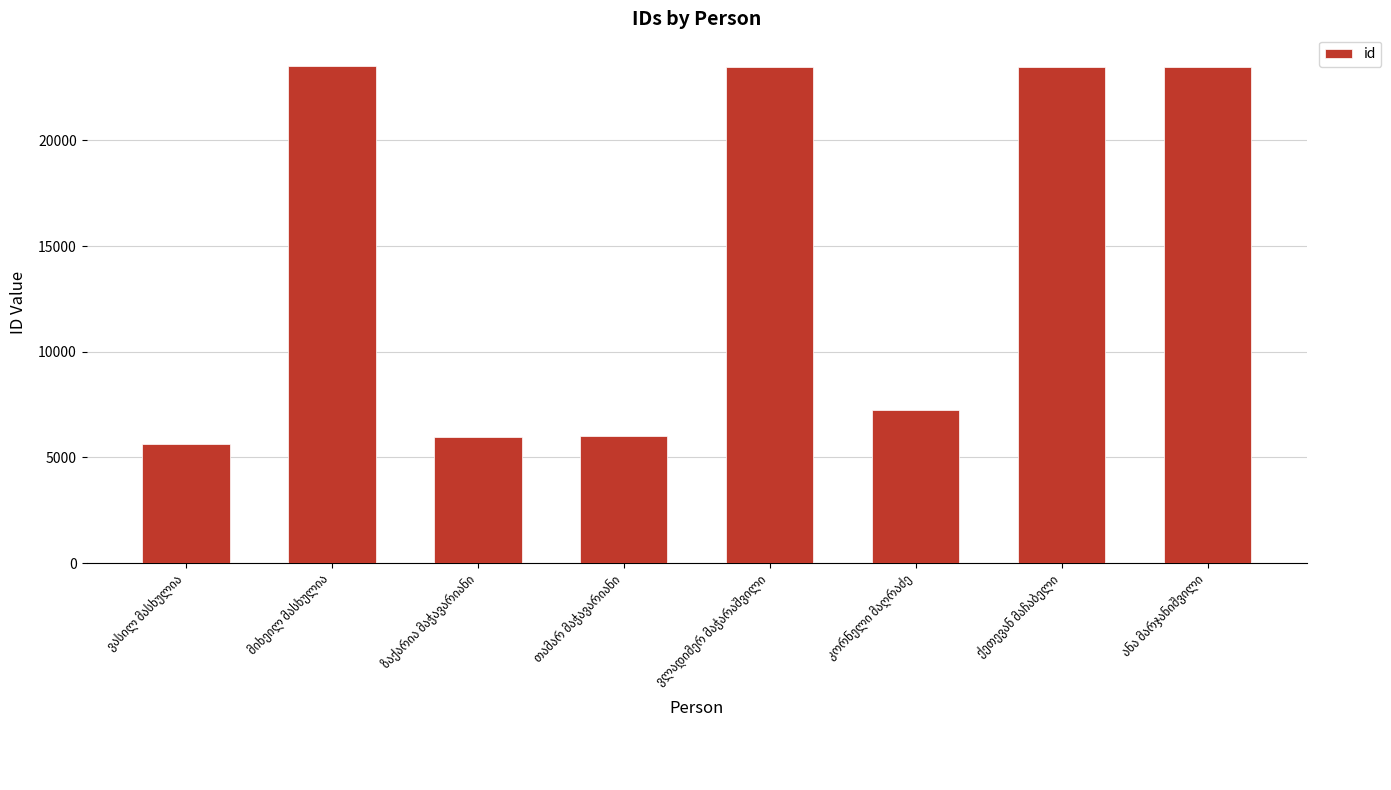

What is the average value?

14846